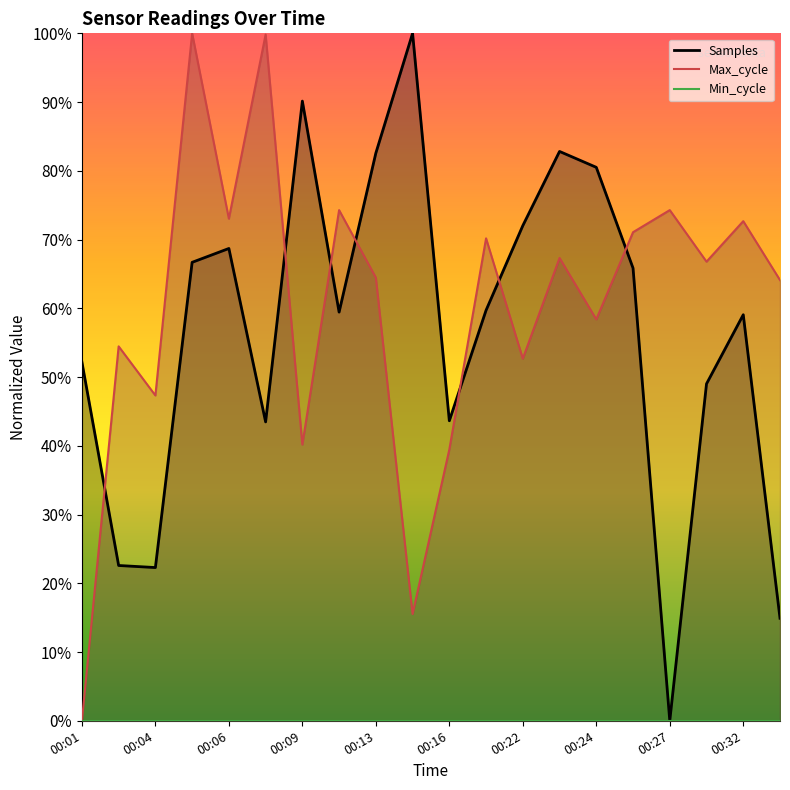

Reading right to left, extract all data points from this chart.

Samples: 0.1	0.6	0.5	0.0	0.7	0.8	0.8	0.7	0.6	0.4	1.0	0.8	0.6	0.9	0.4	0.7	0.7	0.2	0.2	0.5
Max_cycle: 0.6	0.7	0.7	0.7	0.7	0.6	0.7	0.5	0.7	0.4	0.2	0.6	0.7	0.4	1.0	0.7	1.0	0.5	0.5	0.0